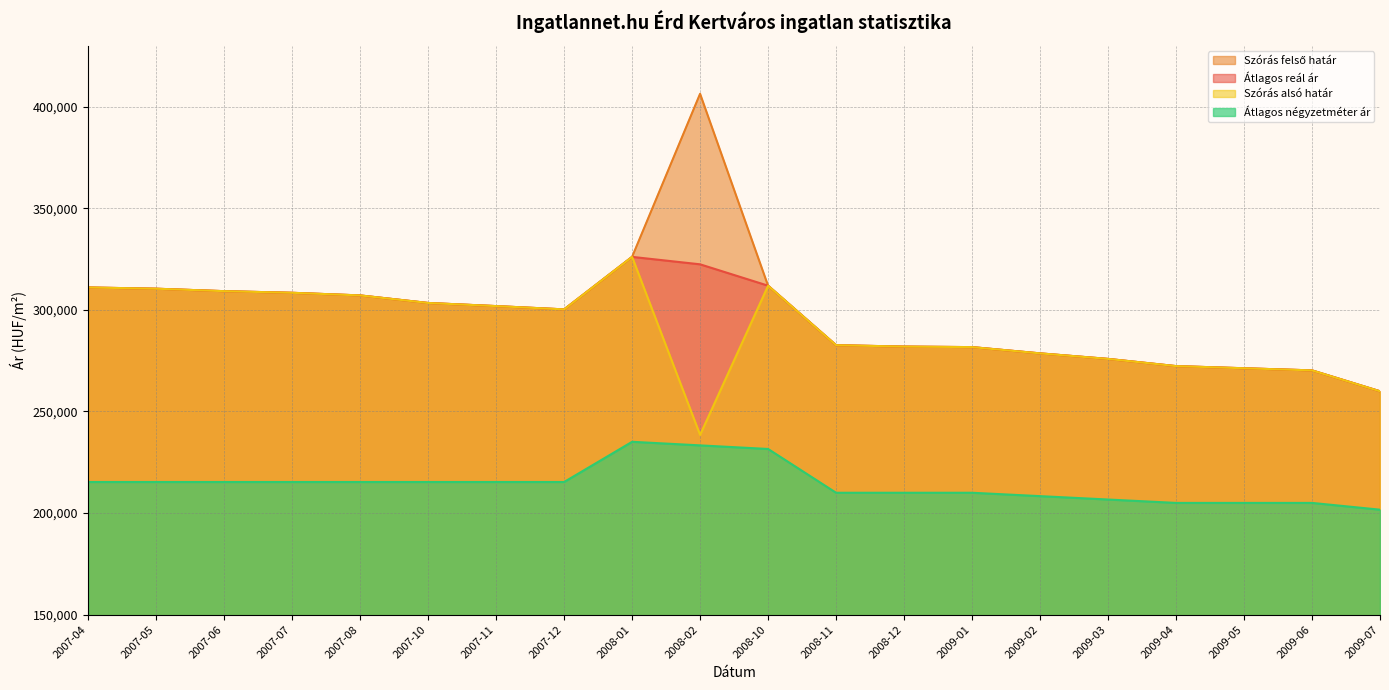

True or false: Átlagos reál ár has more than 1 interior local peaks.

False